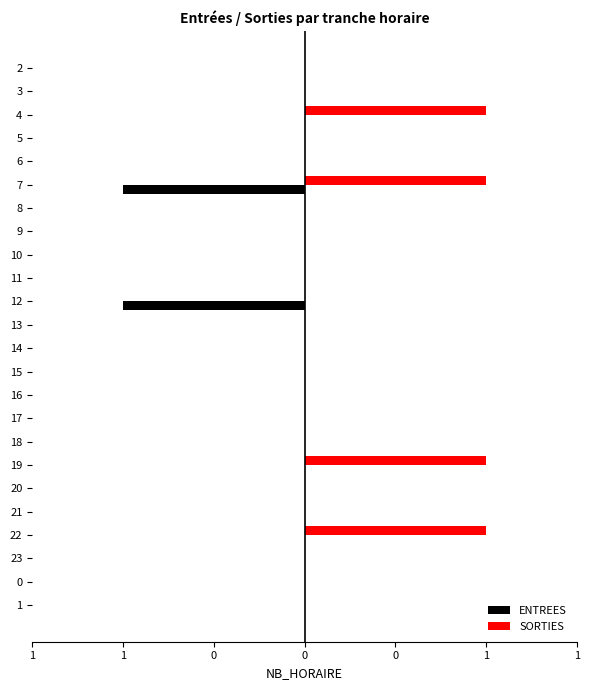

Rank the series by their average value, from lowest to highest.

ENTREES, SORTIES